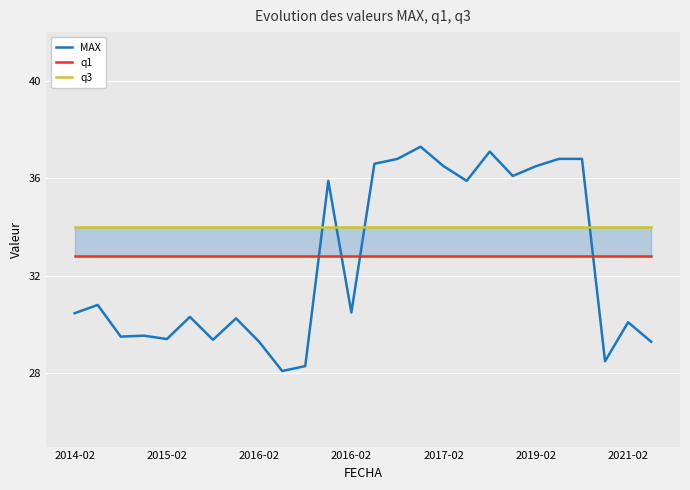

What is the value of the q3 point at the 18th from the left?

34.0